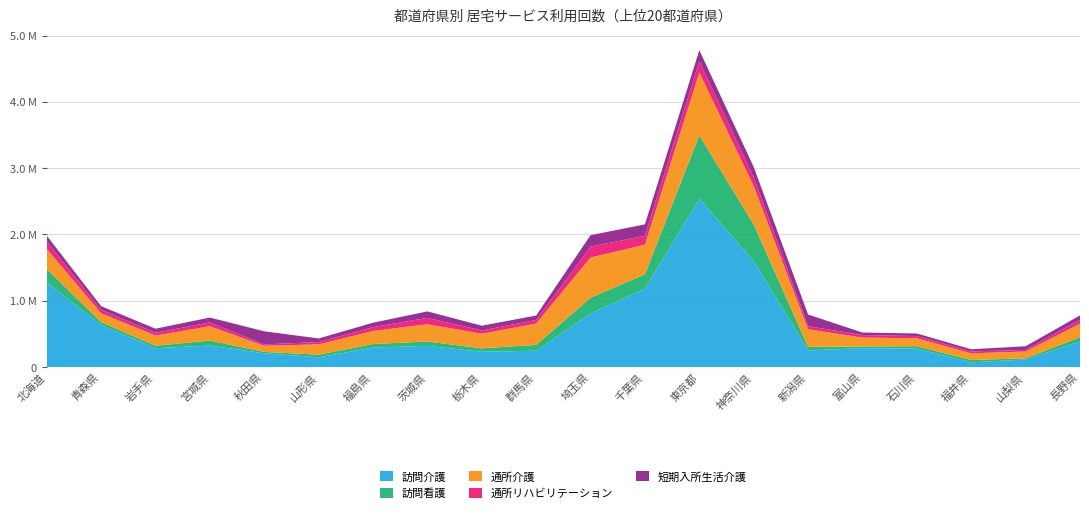

Reading left to right, extract all data points from this chart.

訪問介護: 1277154	635190	283859	324224	207851	147421	293863	319858	230086	246594	808507	1183281	2539377	1600474	249799	285544	276745	70652	113715	384608
訪問看護: 201671	43811	37865	75416	20825	39279	53352	65414	52239	87772	236618	215668	956999	551437	54558	24998	37832	35812	18364	64747
通所介護: 303297	132619	153312	215862	92197	155477	197295	259980	220566	322123	607515	448116	945007	578452	265143	134594	119523	101347	101908	205359
通所リハビリテーション: 112268	52549	42256	57085	21218	34749	57417	96117	48266	54263	163737	134672	171132	131500	46758	37369	33135	28513	24351	58113
短期入所生活介護: 88705	54475	61291	74325	197247	54560	66911	98051	72610	66425	172805	171004	168205	156802	176328	38481	39248	32115	55401	66794